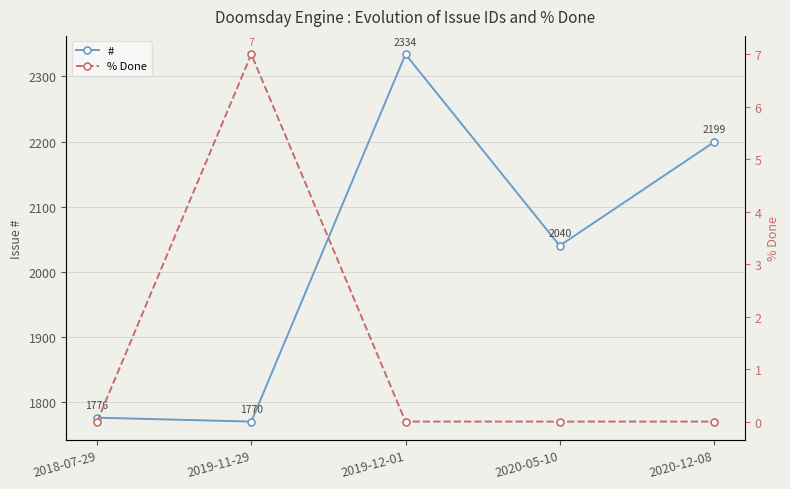

At which category is the sum across all series the highest?

2019-12-01